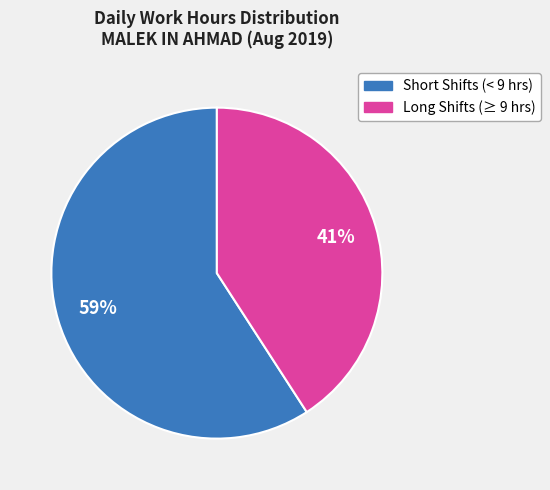

To the nearest percent, what is the difference between the largest and smallest slice percentages?

18%